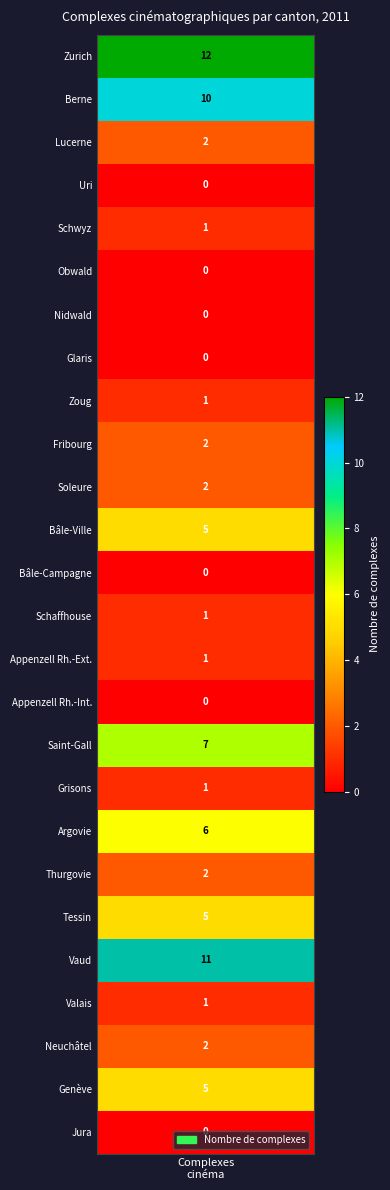

True or false: the data shows 8 at Zurich.

False